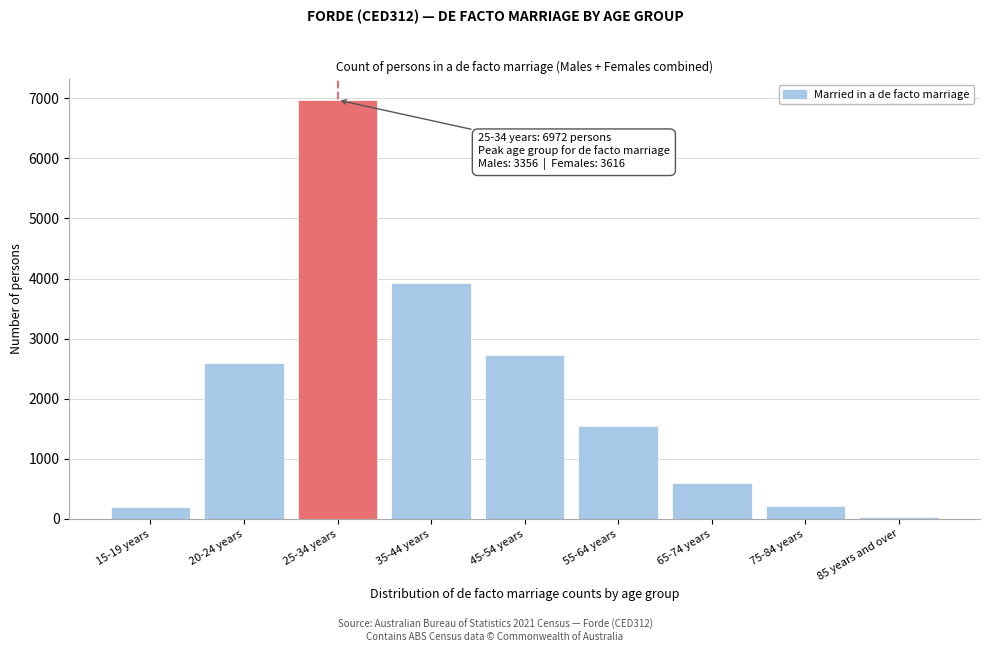

Where is the data nearest to the value 3499?

35-44 years